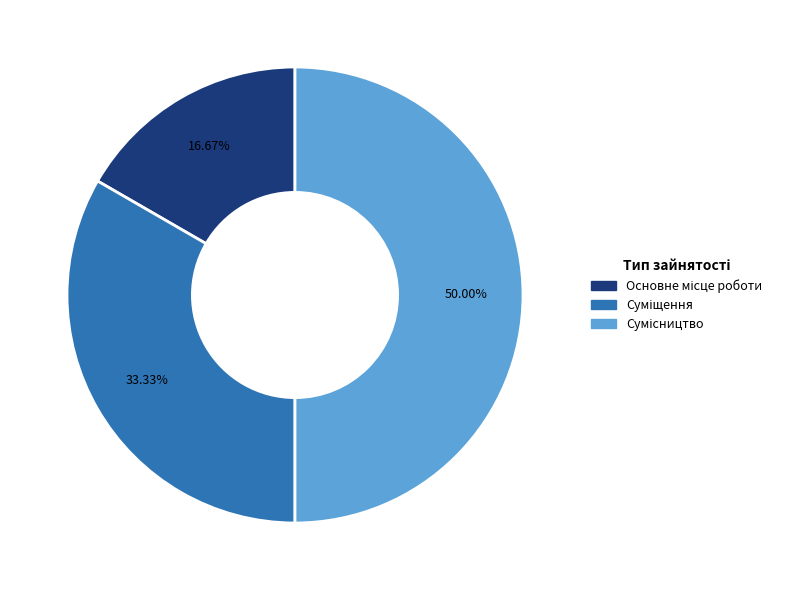

To the nearest percent, what is the difference between the Сумісництво and Основне місце роботи slice percentages?

33%